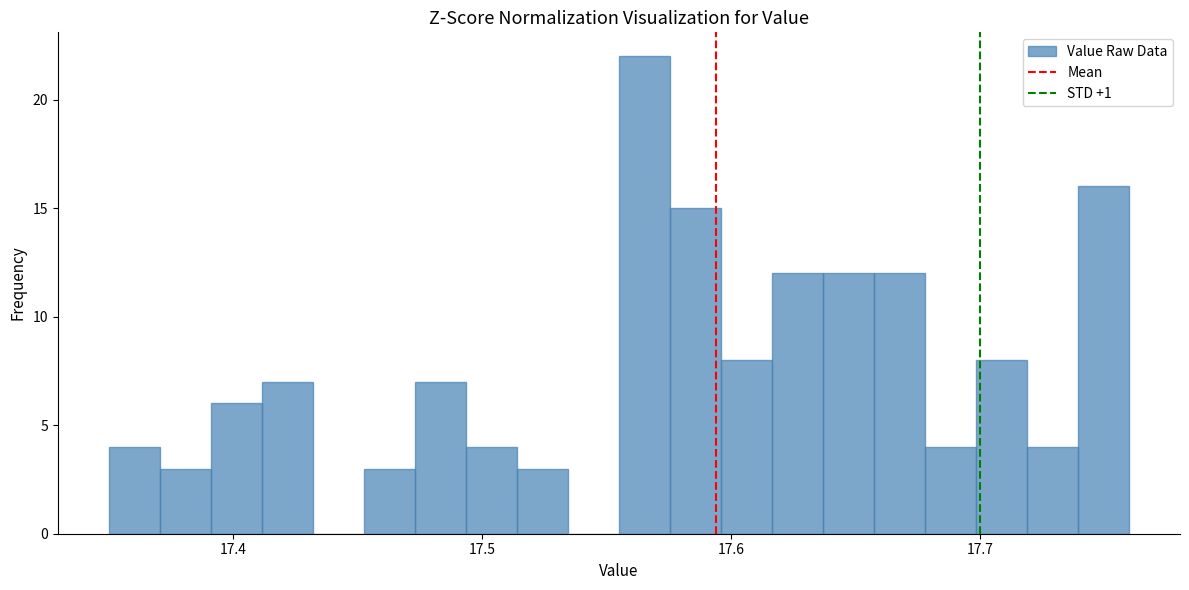

Read against the x-axis, roughly where is the centre of the tallest bar?

17.57